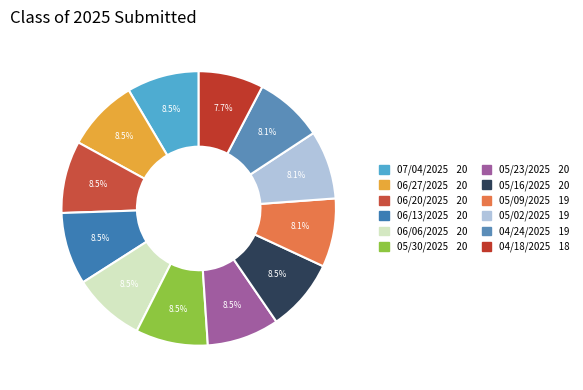

Is it true that 05/09/2025 is 8% of the pie?

True